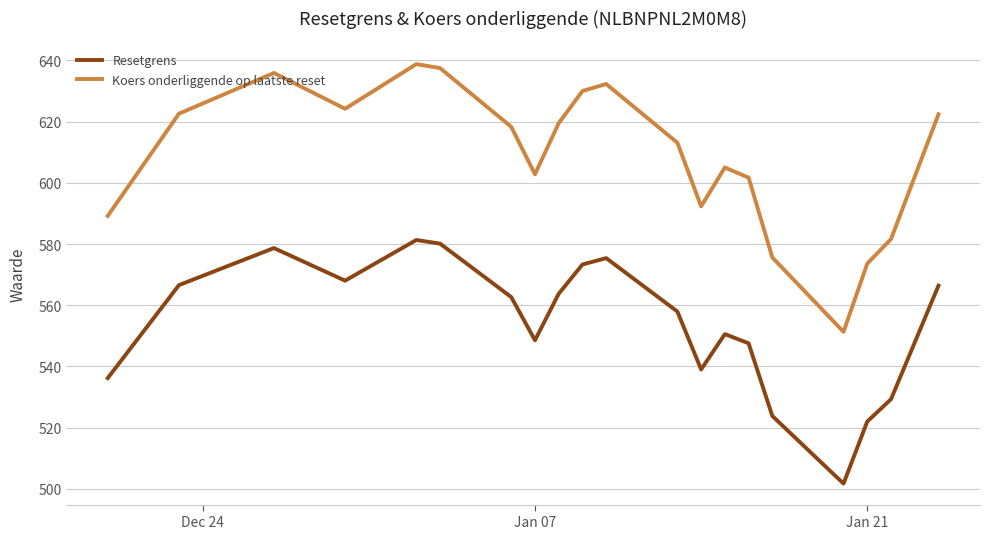

List the series in order of their overall mean, lowest first.

Resetgrens, Koers onderliggende op laatste reset